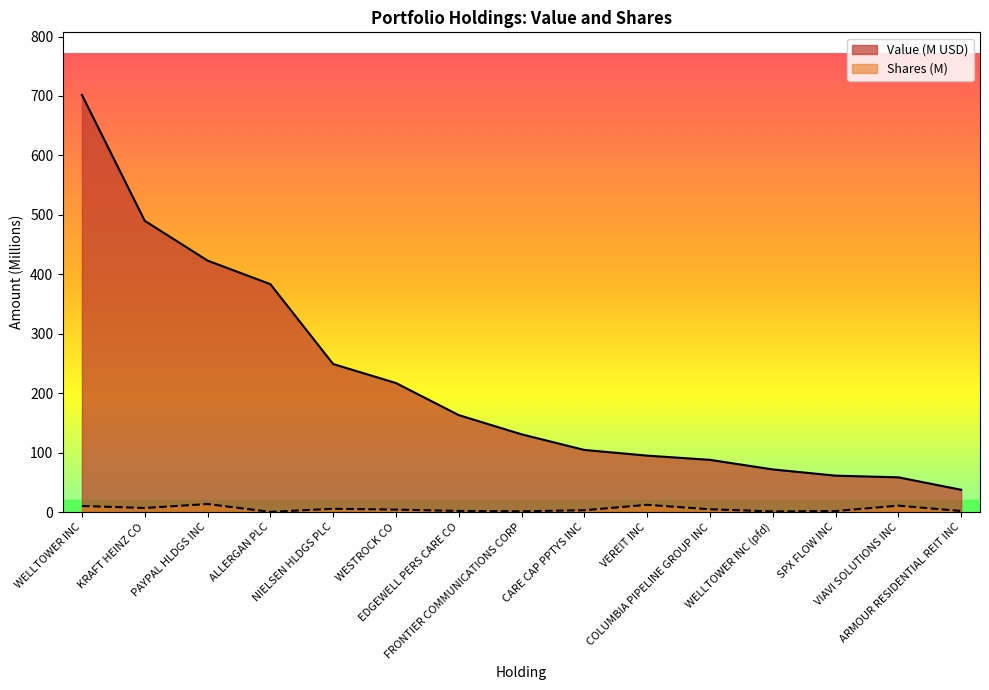

True or false: Shares and Value (M) cross at least once.

False